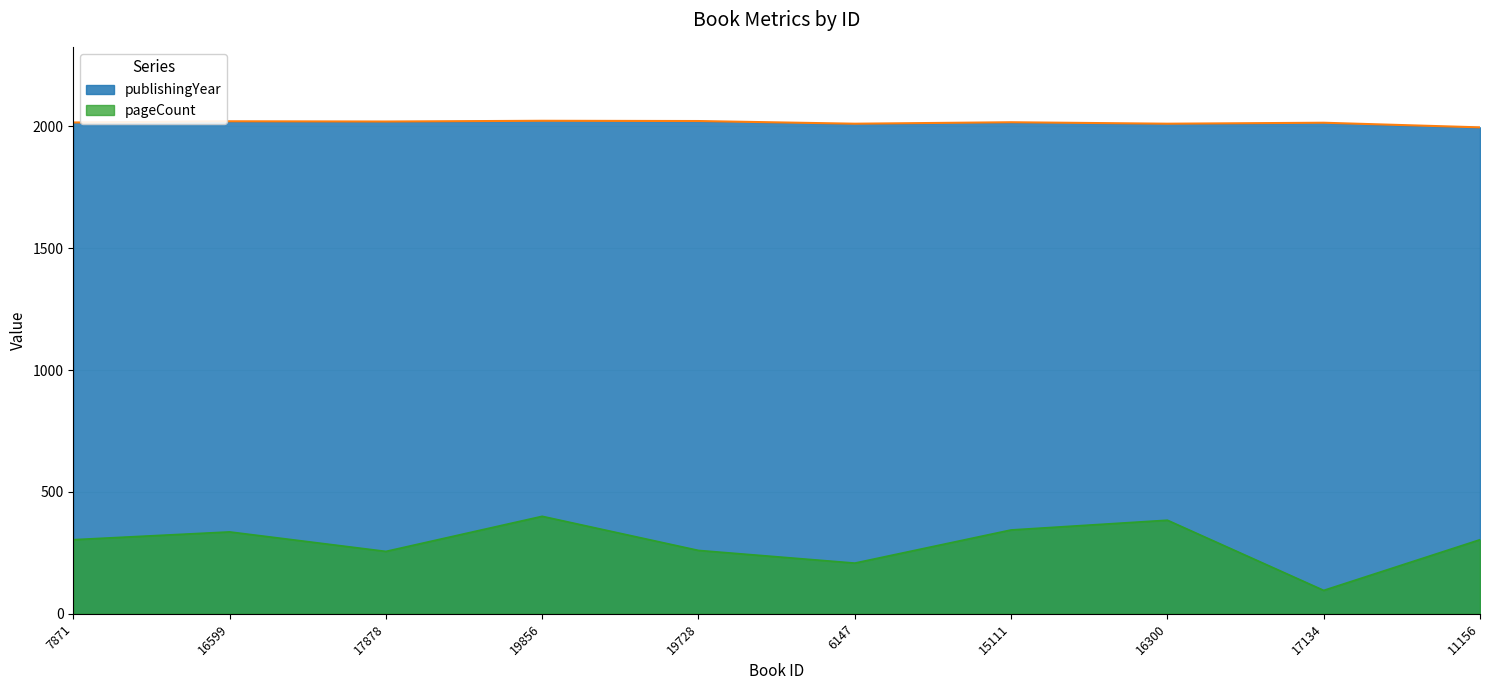

What is the spread (max minus min) of values at 17878?

1764